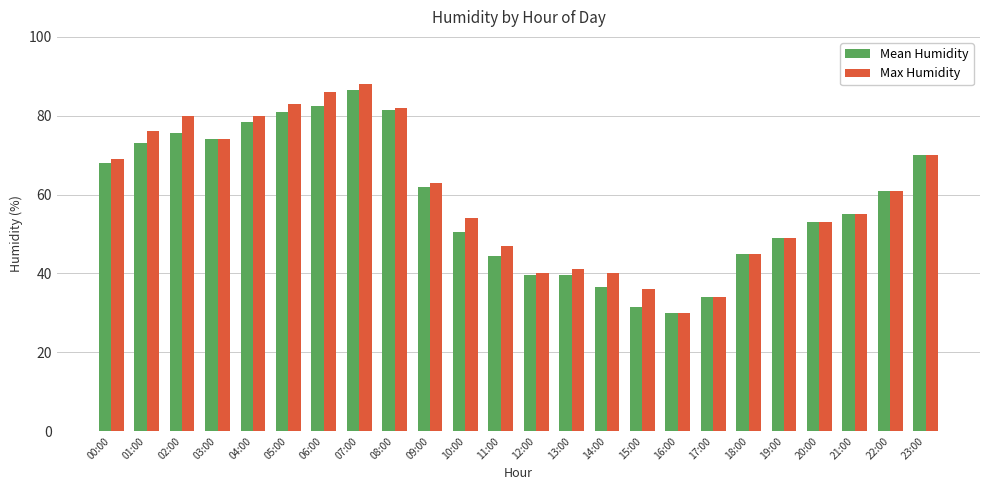

What is the sum of the Mean Humidity values at 17:00 and 16:00?

64.0